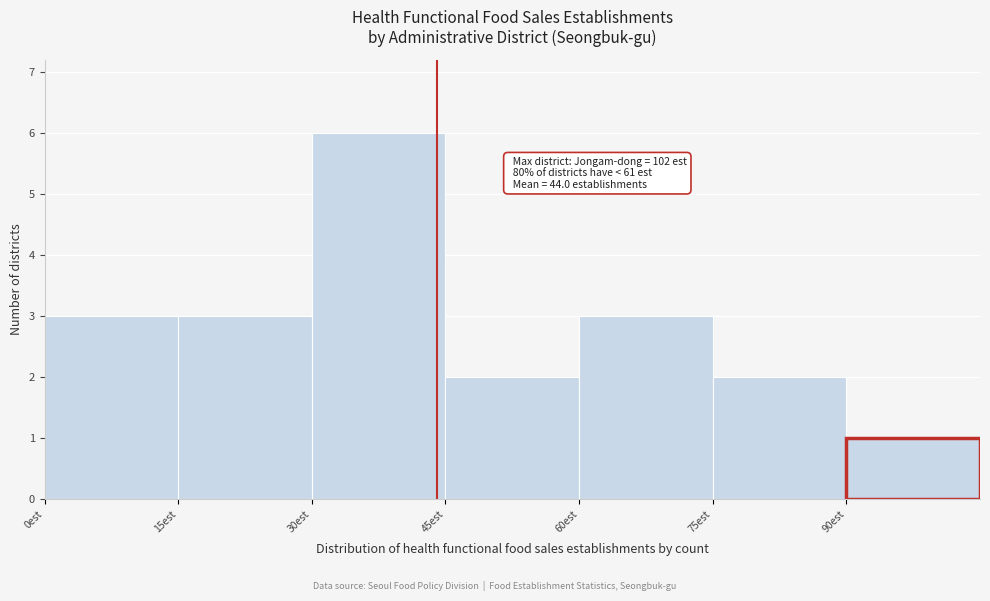

Over which range of the x-axis is the bar tallest?

30 to 45